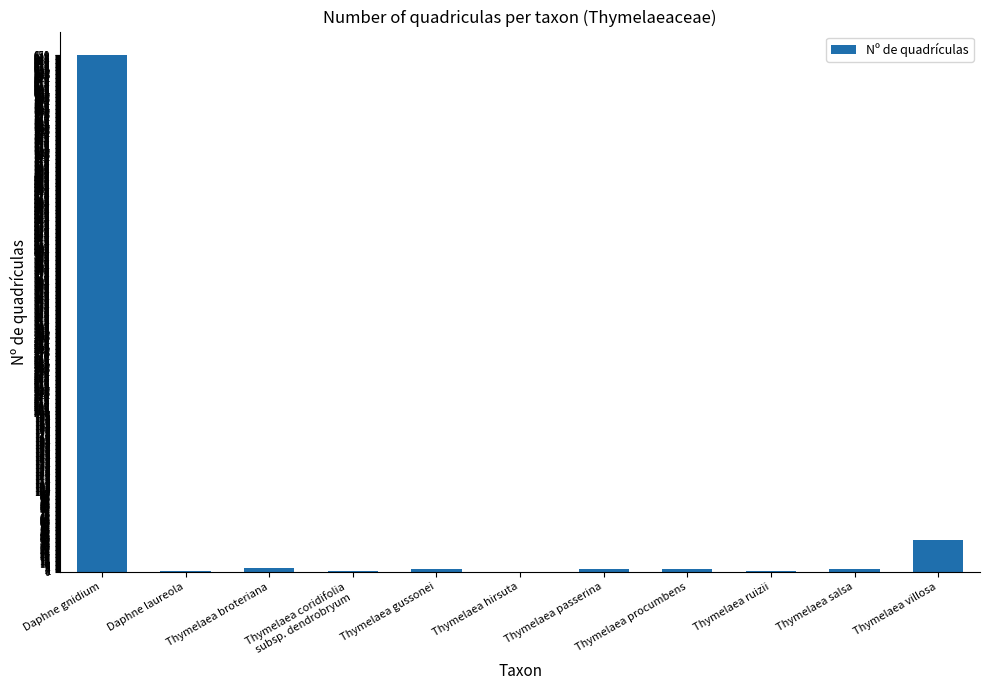

What is the greatest value displayed?

650